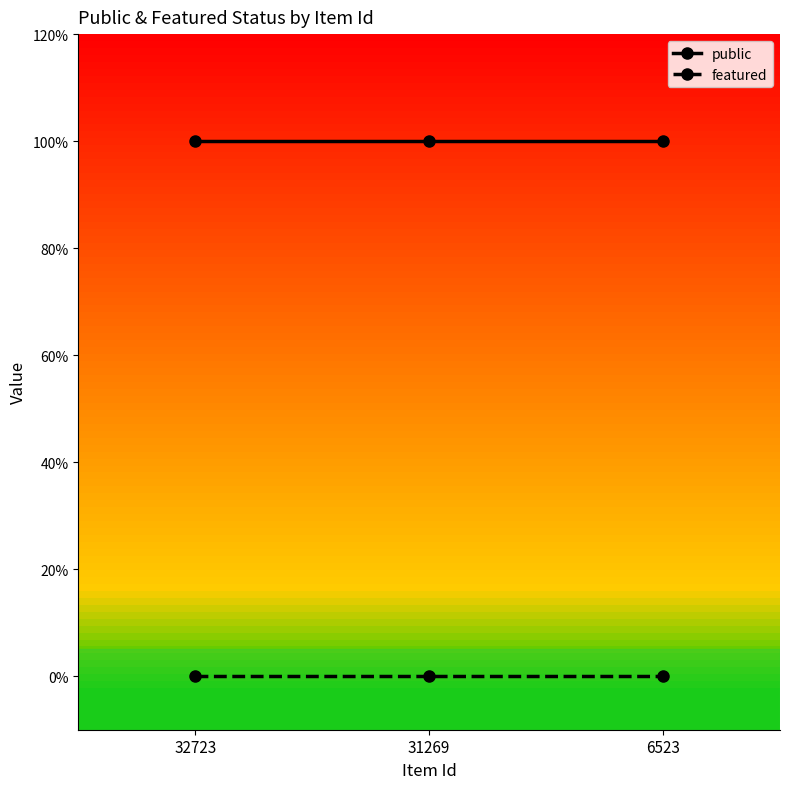

Rank the series by their average value, from highest to lowest.

public, featured